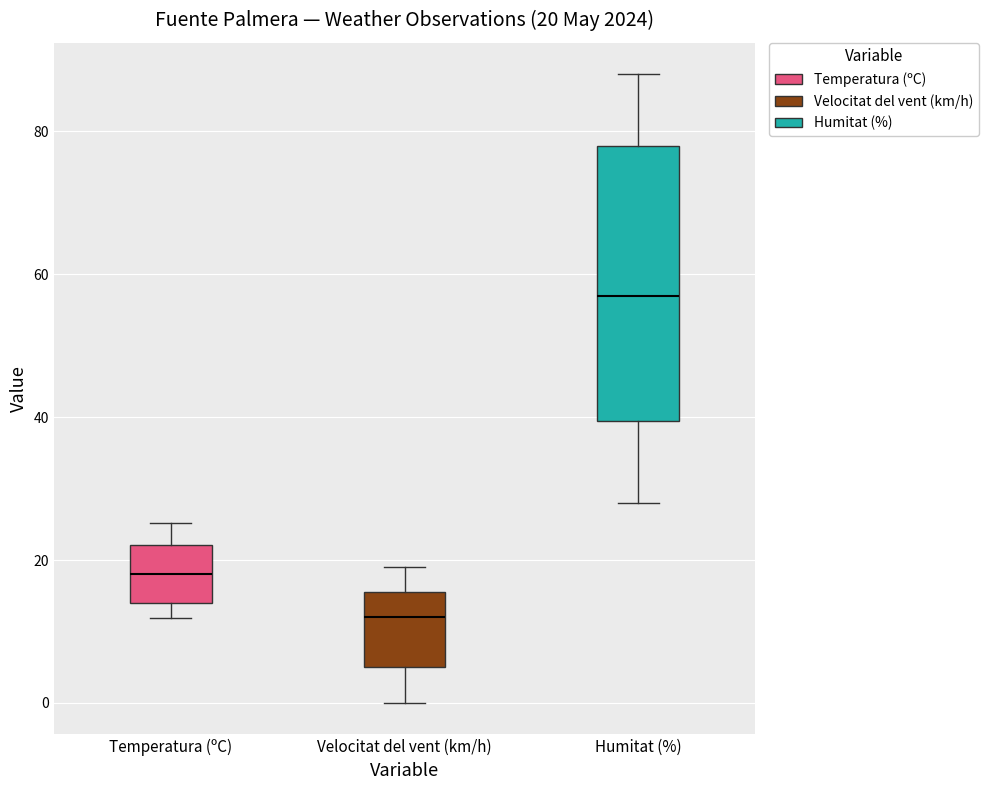

Which box's median line is the highest?

Humitat (%)